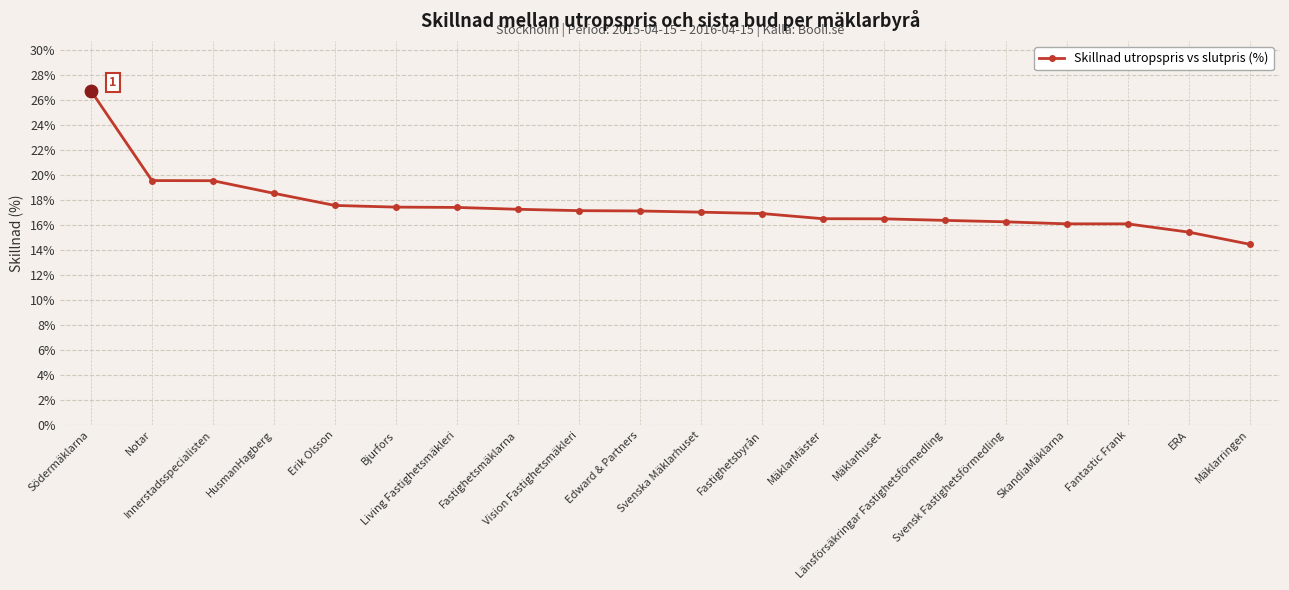

Which has a higher value, ERA or Vision Fastighetsmäkleri?

Vision Fastighetsmäkleri